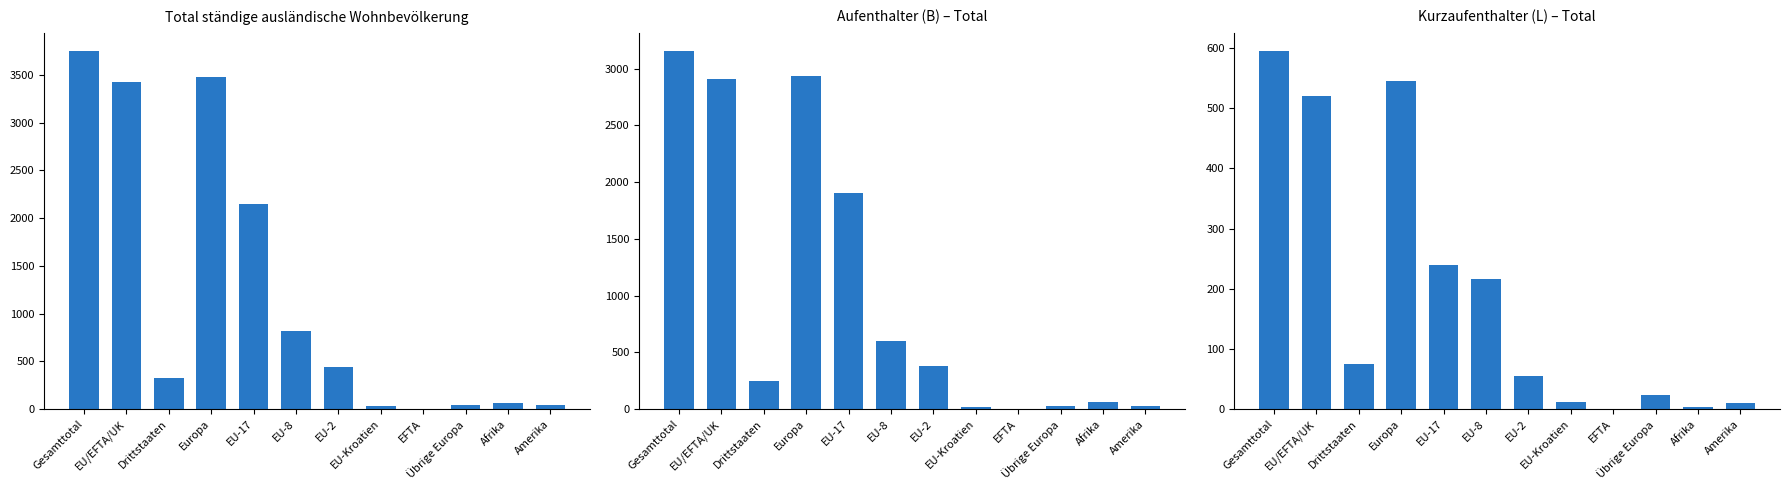

What is the total value across all series at Übrige Europa?

94